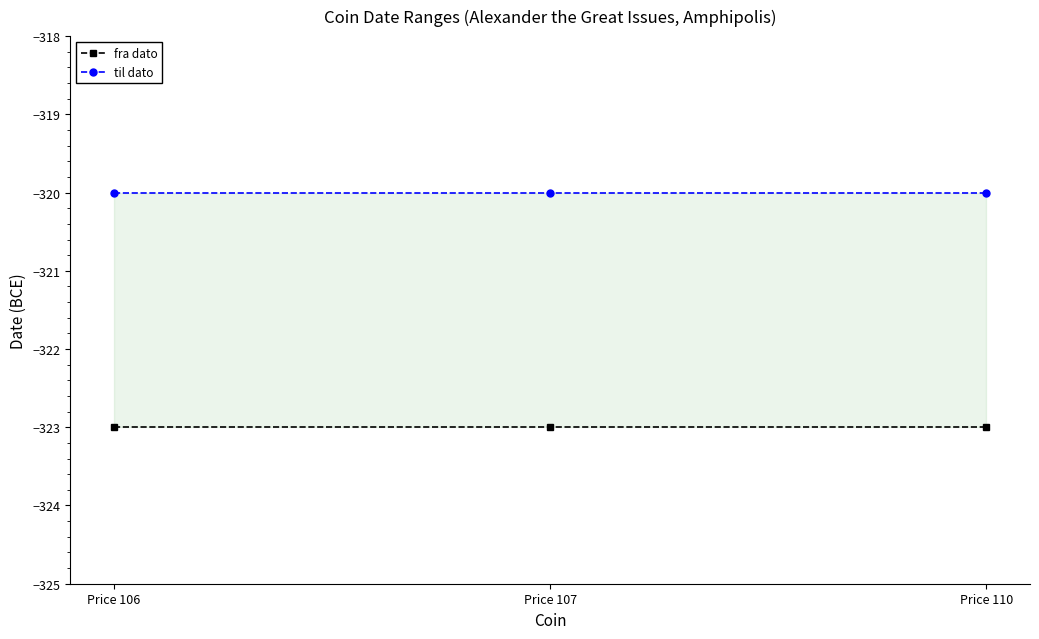

Is this an area chart (filled region under the line)?

No